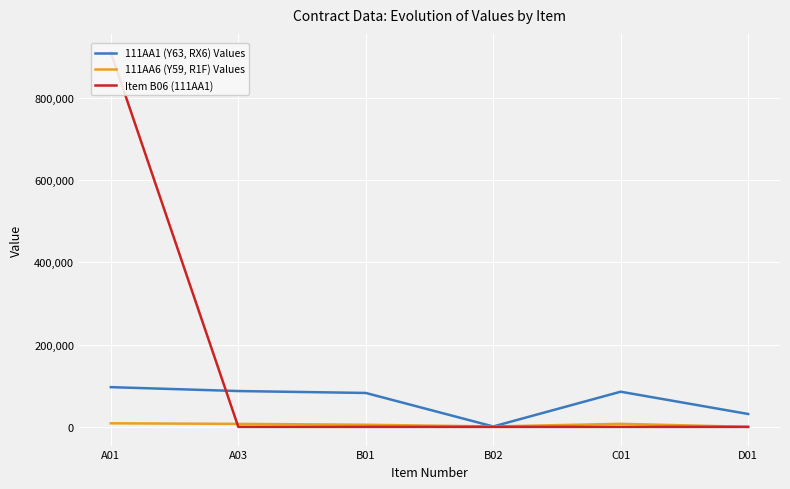

Reading left to right, list all the values displayed in this chart.

111AA1 (Y63, RX6) Values: A01=96641	A03=87159	B01=82505	B02=982	C01=85545	D01=31340
111AA6 (Y59, R1F) Values: A01=8642	A03=7305	B01=5136	B02=992	C01=7399	D01=0
Item B06 (111AA1): A01=910575	A03=0	B01=0	B02=0	C01=0	D01=0